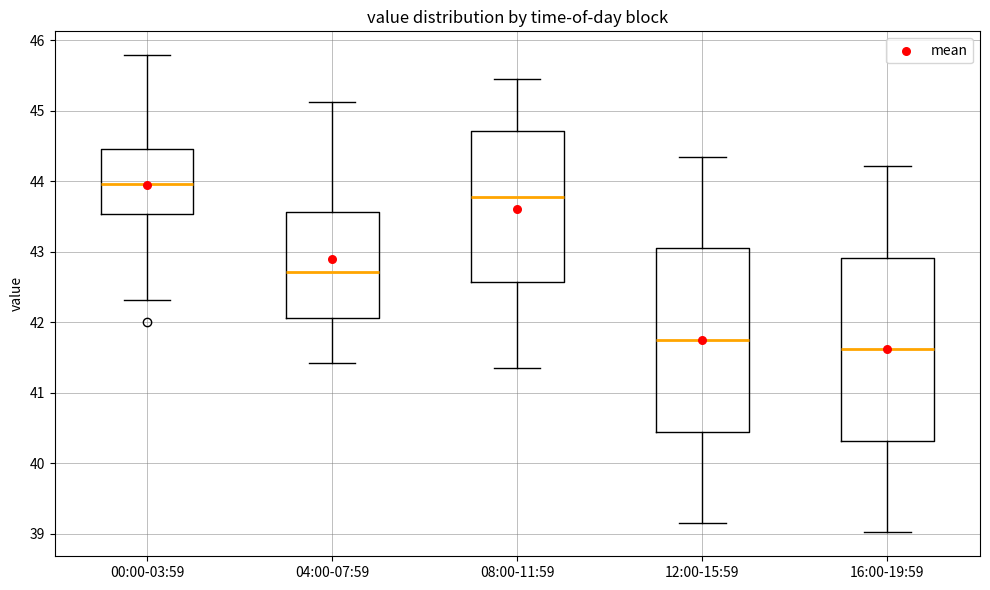

Where does the upper whisker of the box for 08:00-11:59 end on the y-axis? The values are not printed on the chart, so give them approximately, as read against the axis.

45.5